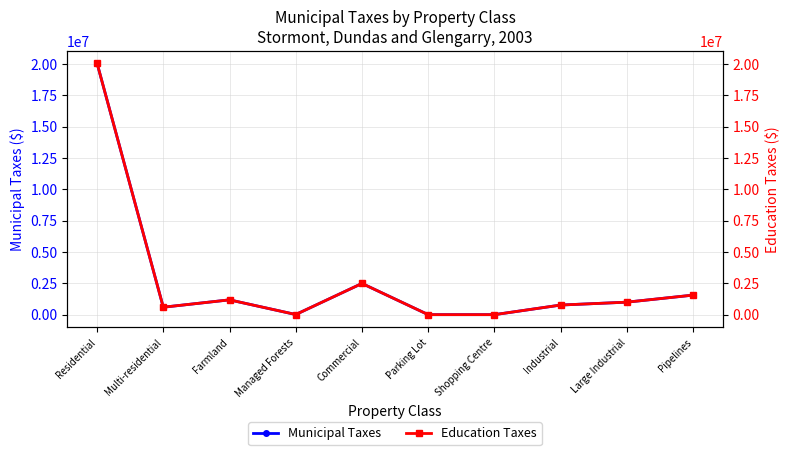

Is it true that Education Taxes equals 20062704 at Residential?

True